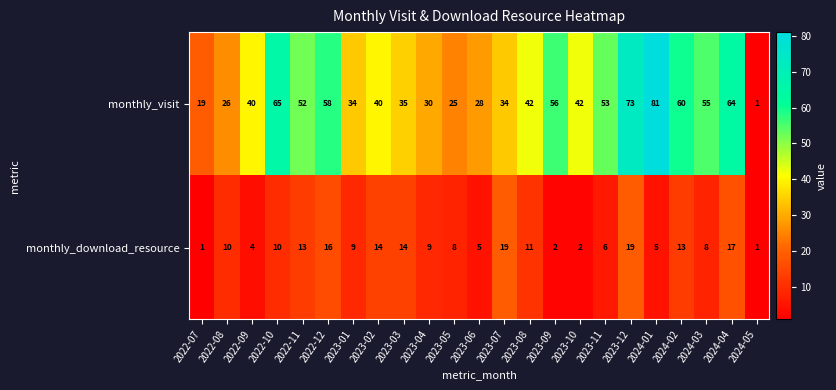

At 2024-02, list the series in order from largest to smallest.

monthly_visit, monthly_download_resource